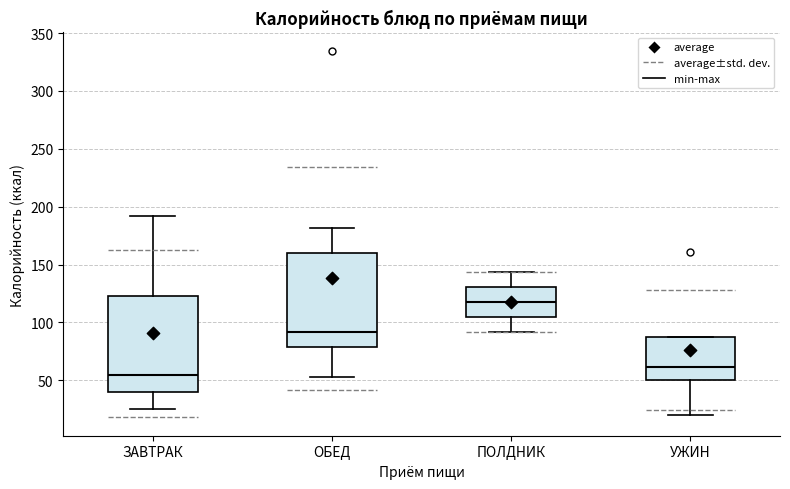

Which box has the highest median line?

ПОЛДНИК